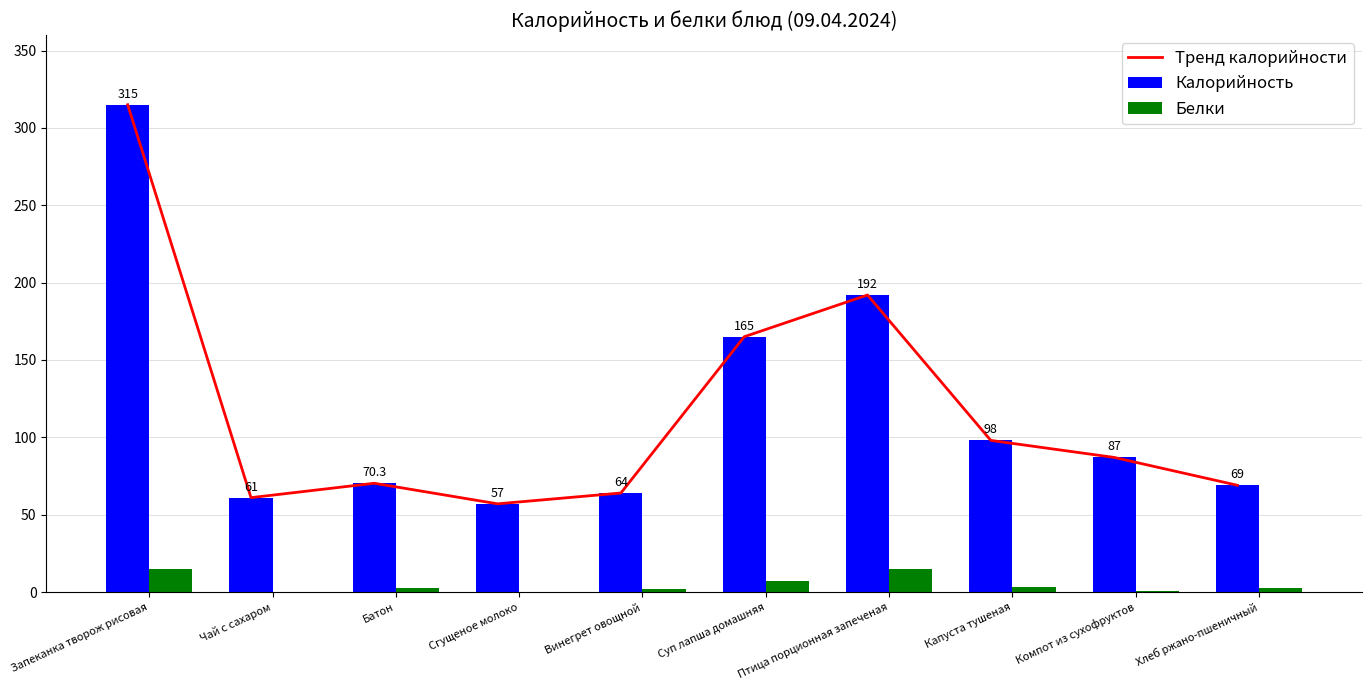

At which label is Белки closest to 7?

Суп лапша домашняя